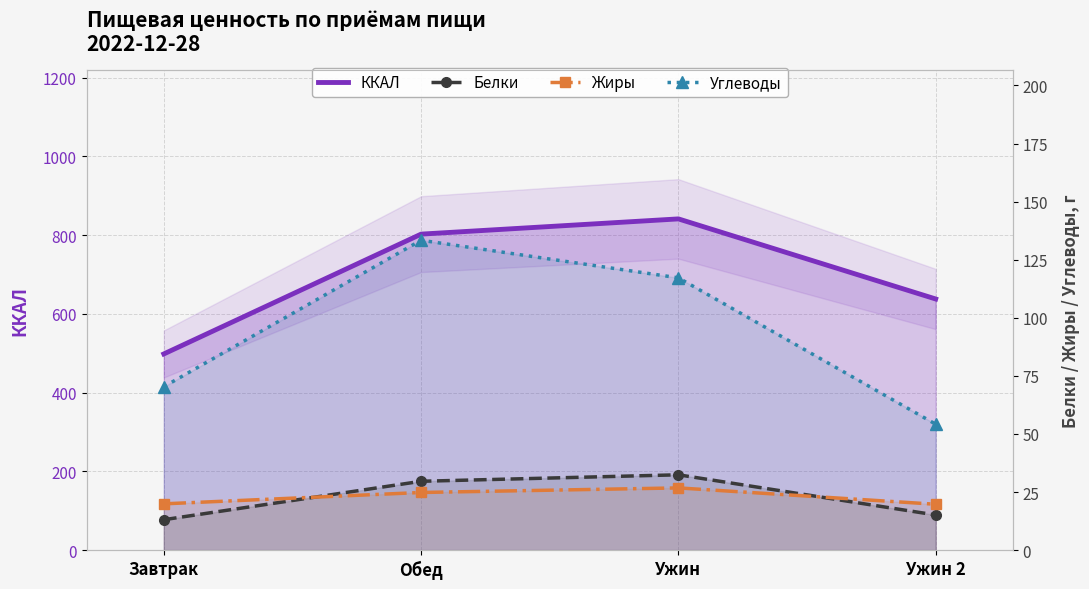

Read the ККАЛ value at Ужин.

841.5